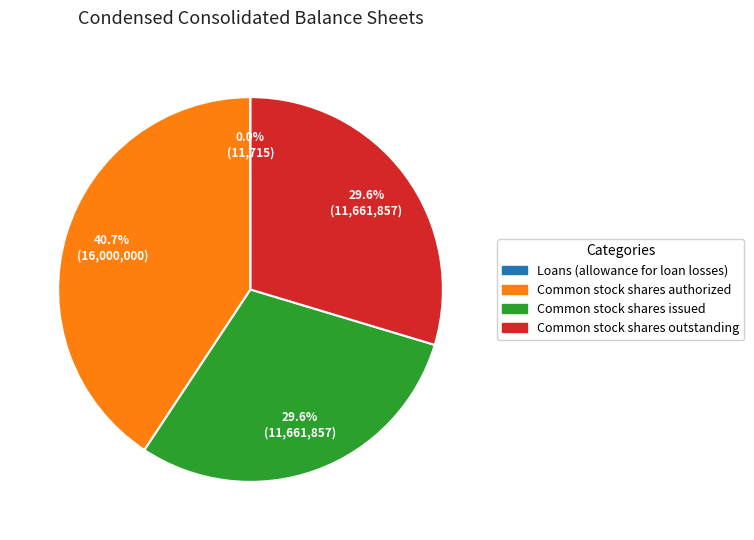

Between Common stock shares authorized and Common stock shares outstanding, which is larger?

Common stock shares authorized